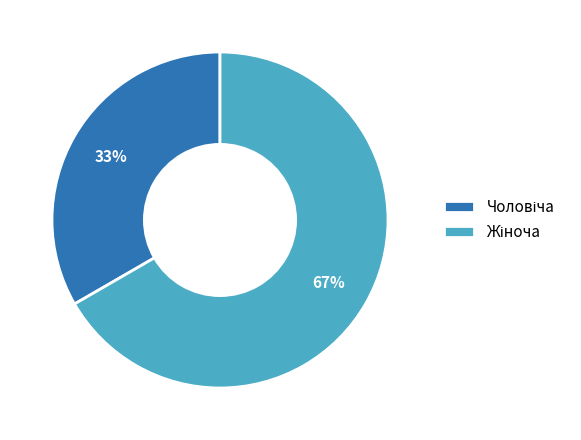

To the nearest percent, what is the average slice percentage?

50%